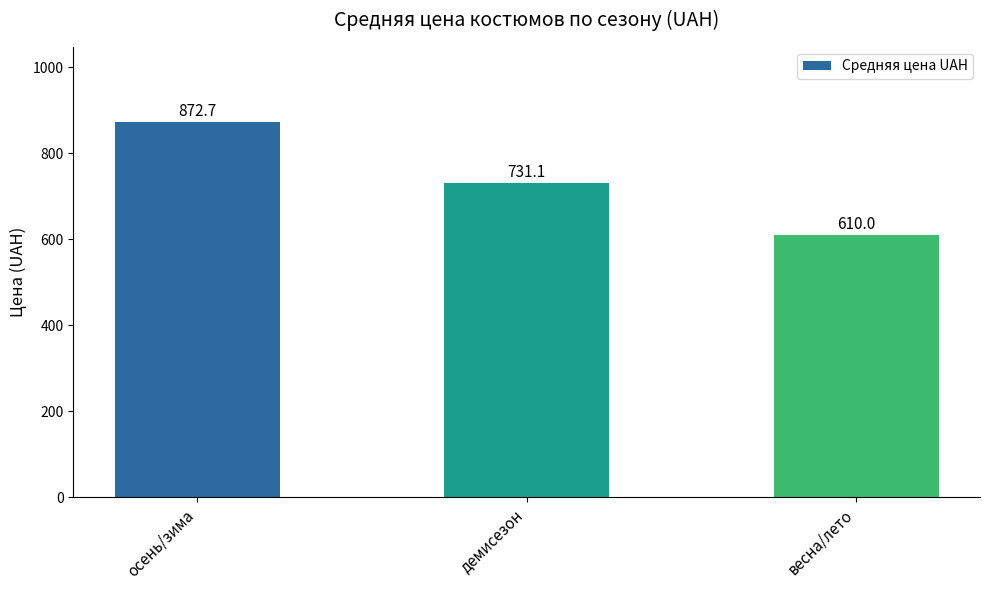

What is the change in value from осень/зима to демисезон?

-141.7